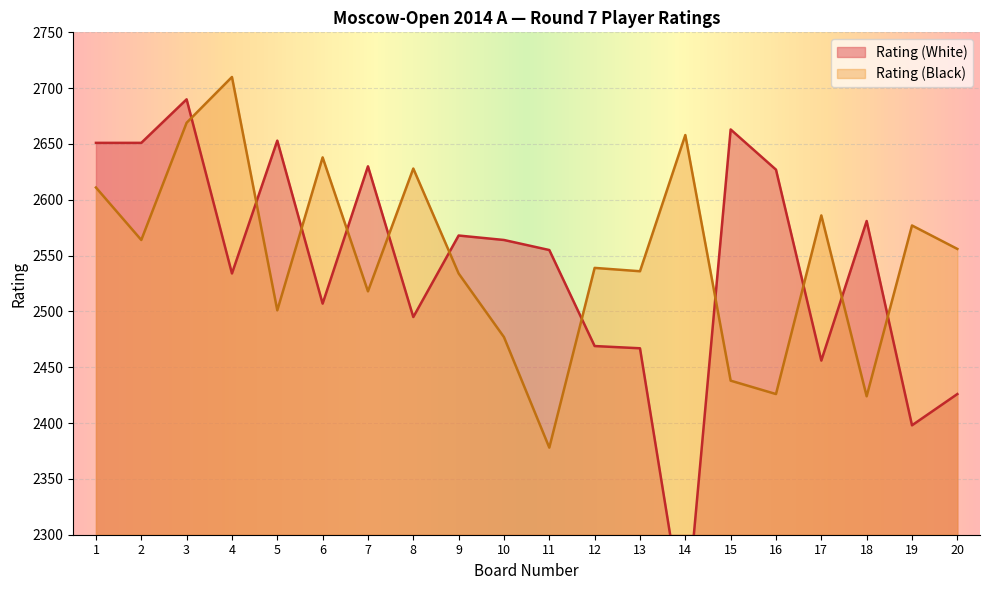

What is the minimum value shown in the chart?

2216